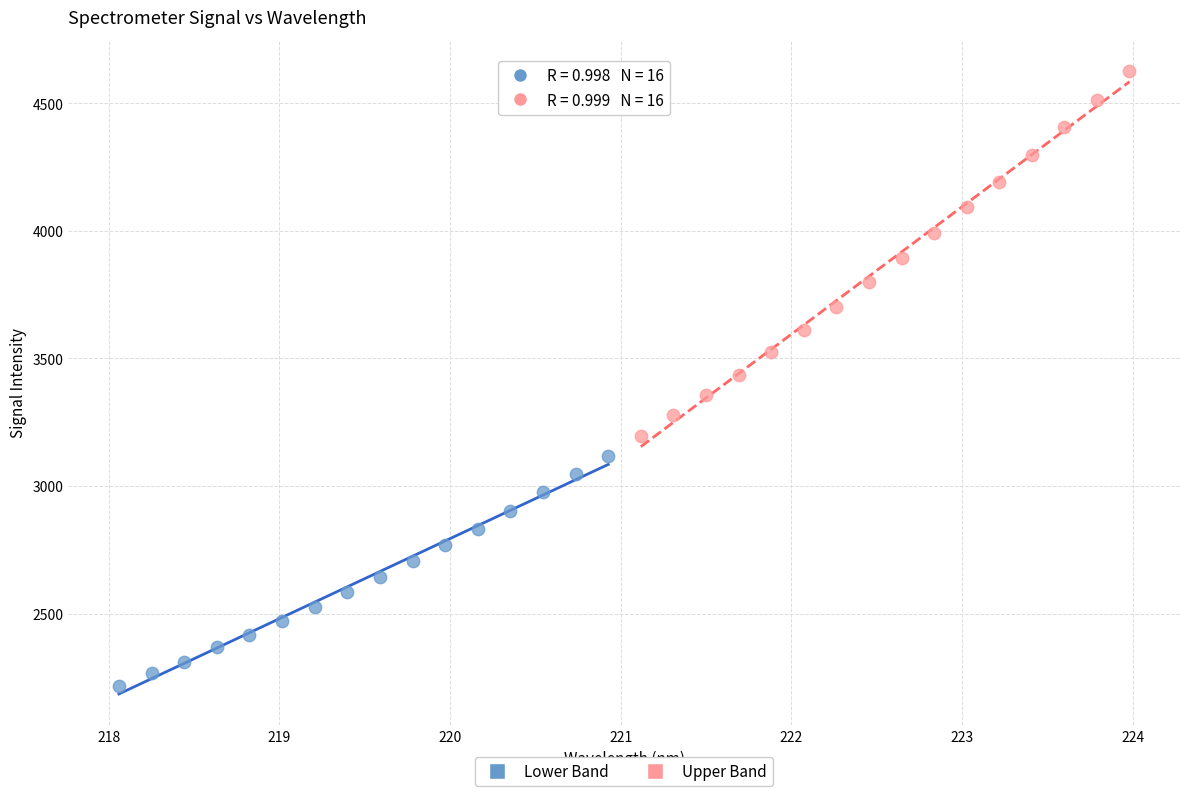

Which series contains the highest Y value?

Upper Band